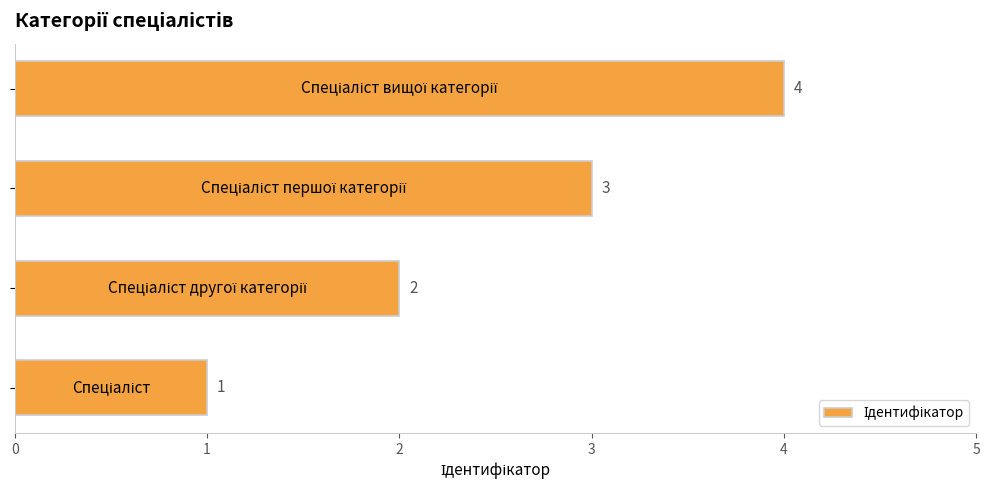

How many values are between 2 and 4?

3